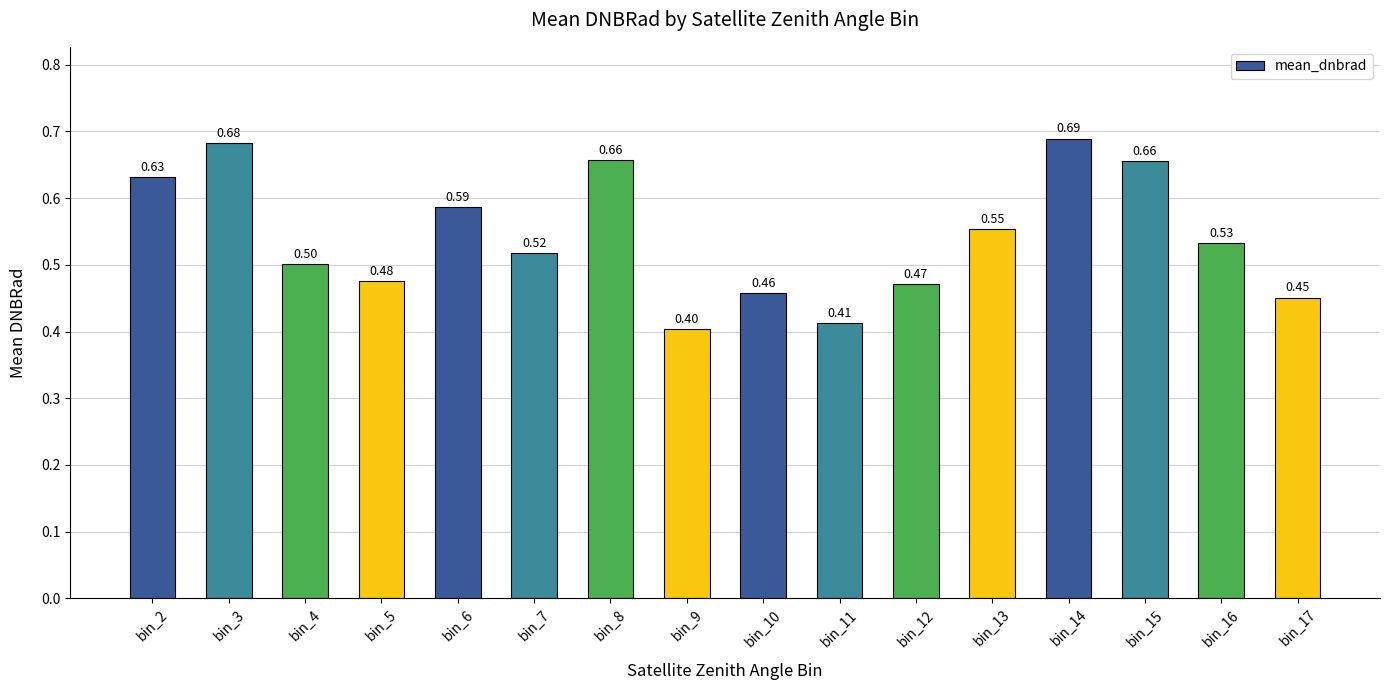

Between bin_17 and bin_3, which is larger?

bin_3